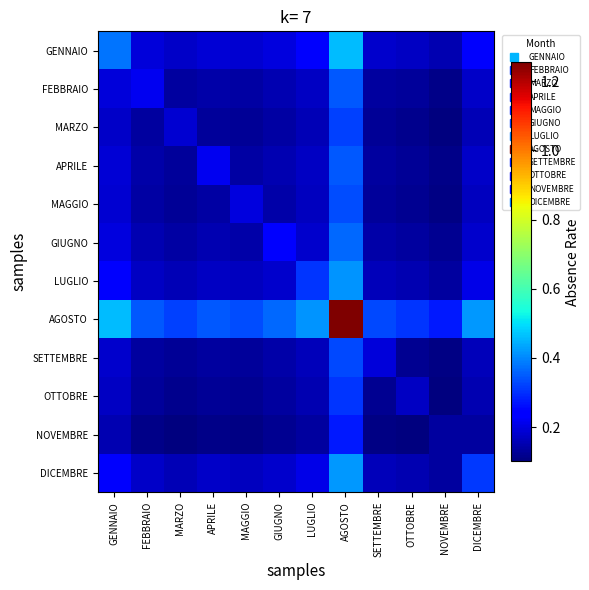

Rank the series by their maximum value, from lowest to highest.

NOVEMBRE, OTTOBRE, MARZO, SETTEMBRE, MAGGIO, APRILE, FEBBRAIO, GIUGNO, LUGLIO, DICEMBRE, GENNAIO, AGOSTO